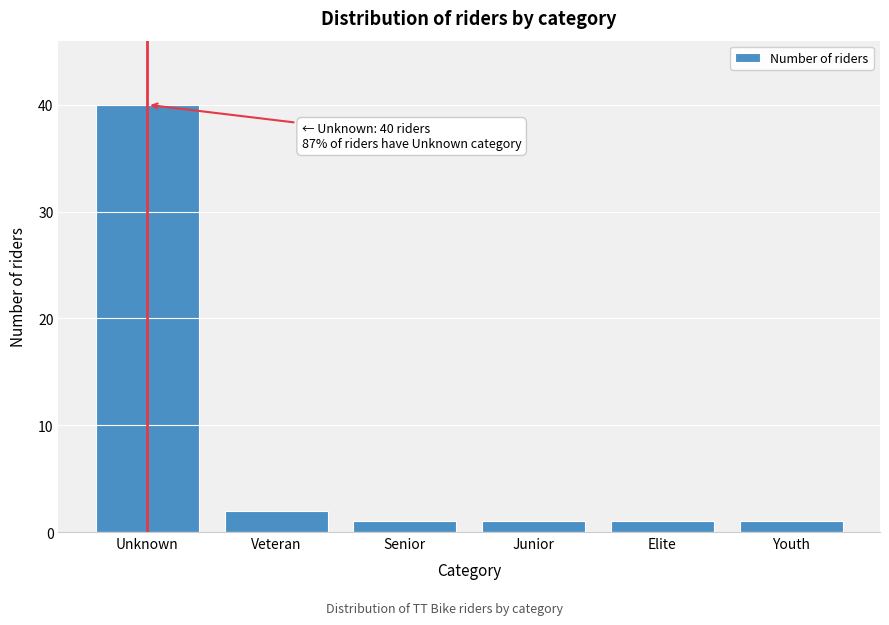

Reading right to left, list all the values displayed in this chart.

1	1	1	1	2	40